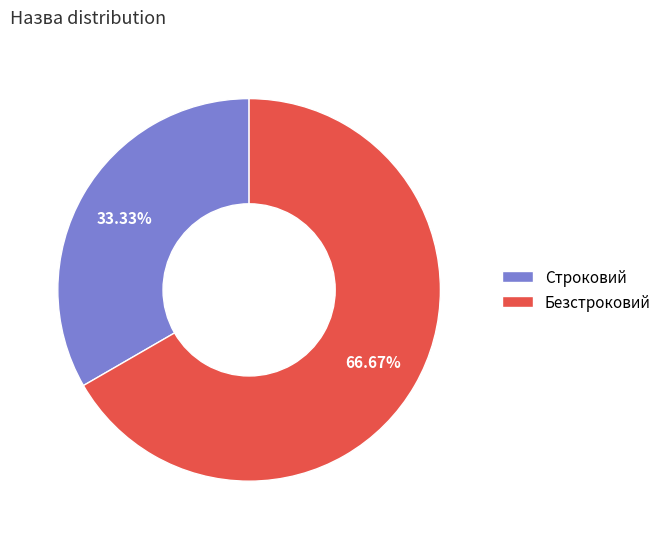

How many segments does this pie chart have?

2